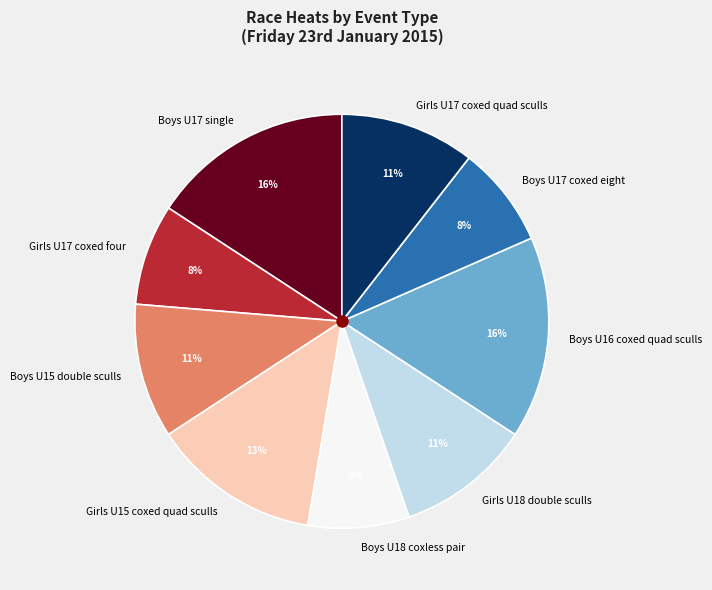

What percentage is the Girls U17 coxed four slice, to the nearest percent?

8%